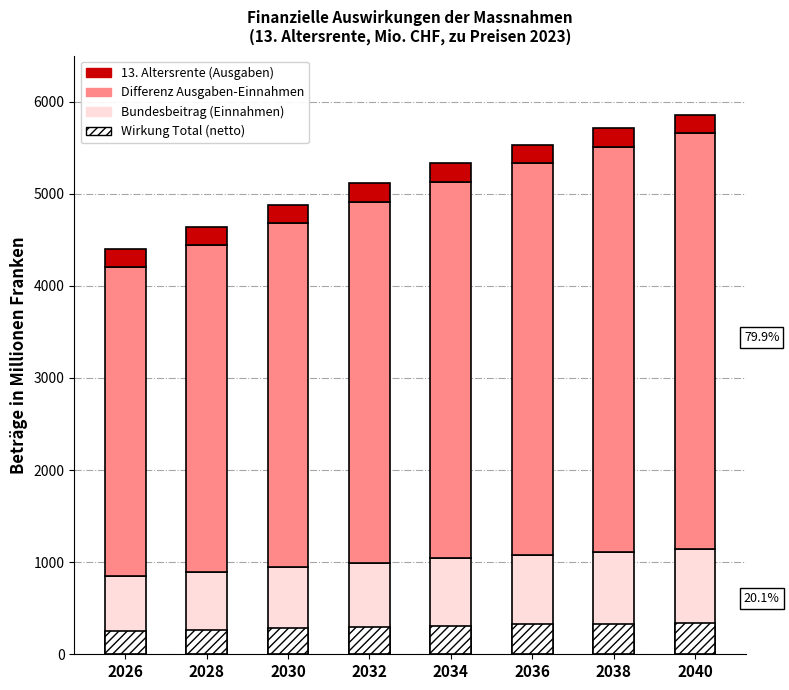

Is it true that Wirkung Total (netto) equals 312 at 2034?

True